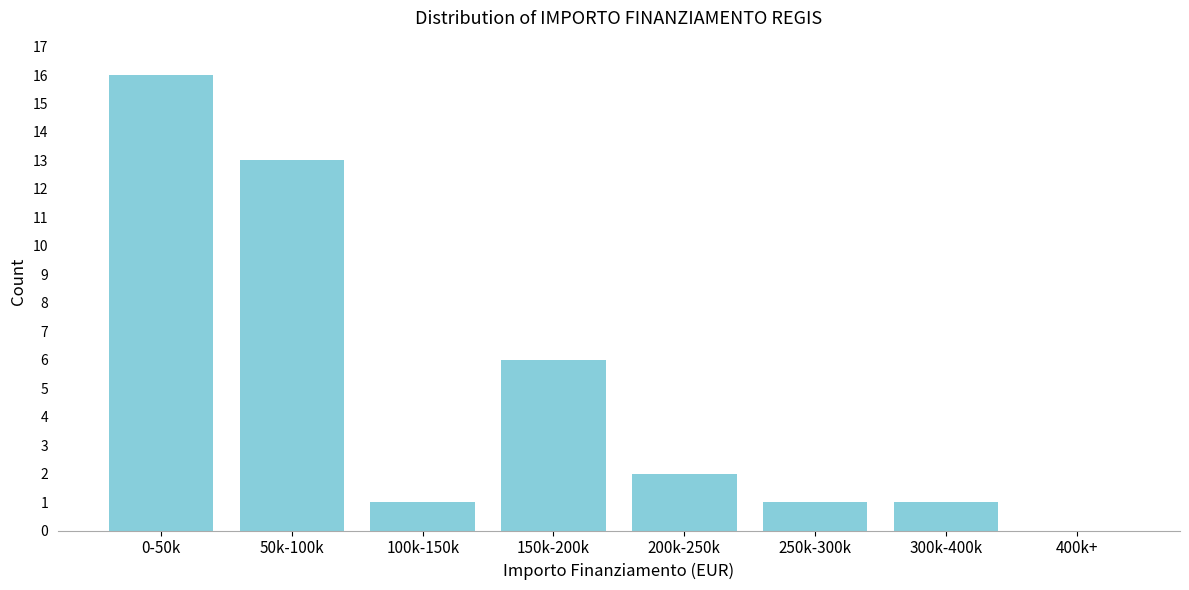

Reading left to right, list all the values displayed in this chart.

0-50k=16	50k-100k=13	100k-150k=1	150k-200k=6	200k-250k=2	250k-300k=1	300k-400k=1	400k+=0